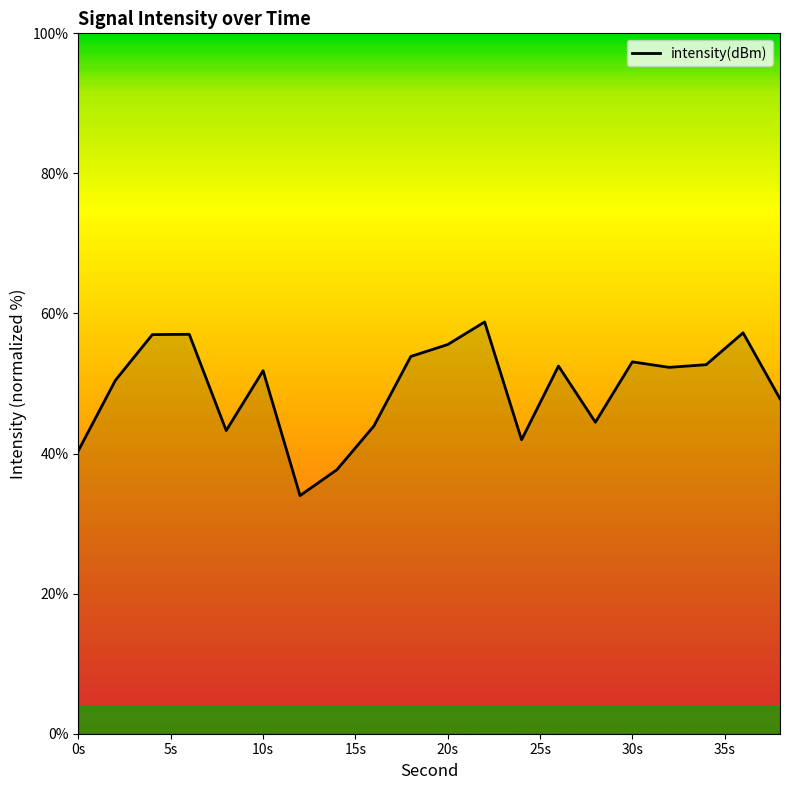

What is the smallest value displayed?

34.0